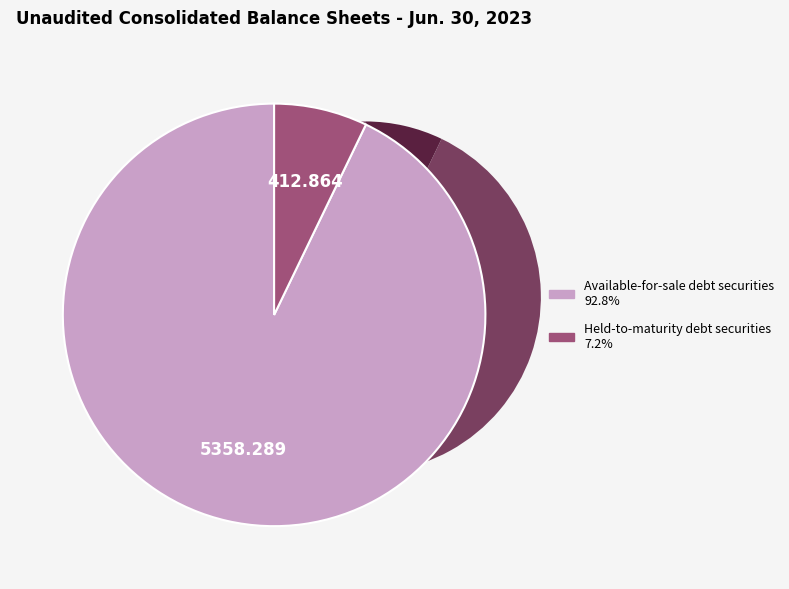

How many slices are in this pie chart?

2